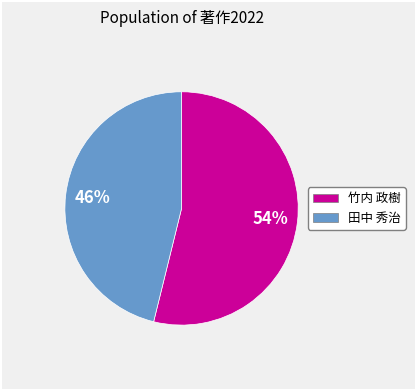

Is there a majority slice in this chart?

Yes